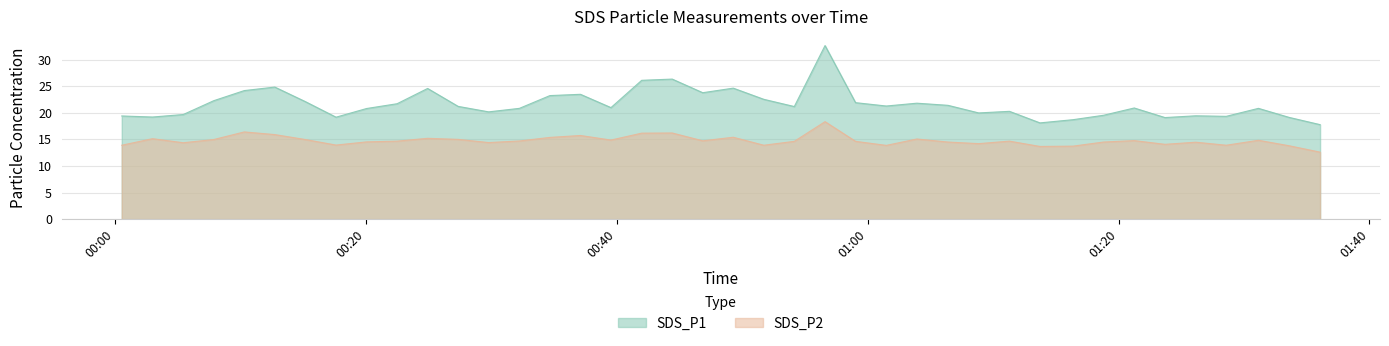

True or false: SDS_P1 and SDS_P2 cross at least once.

False